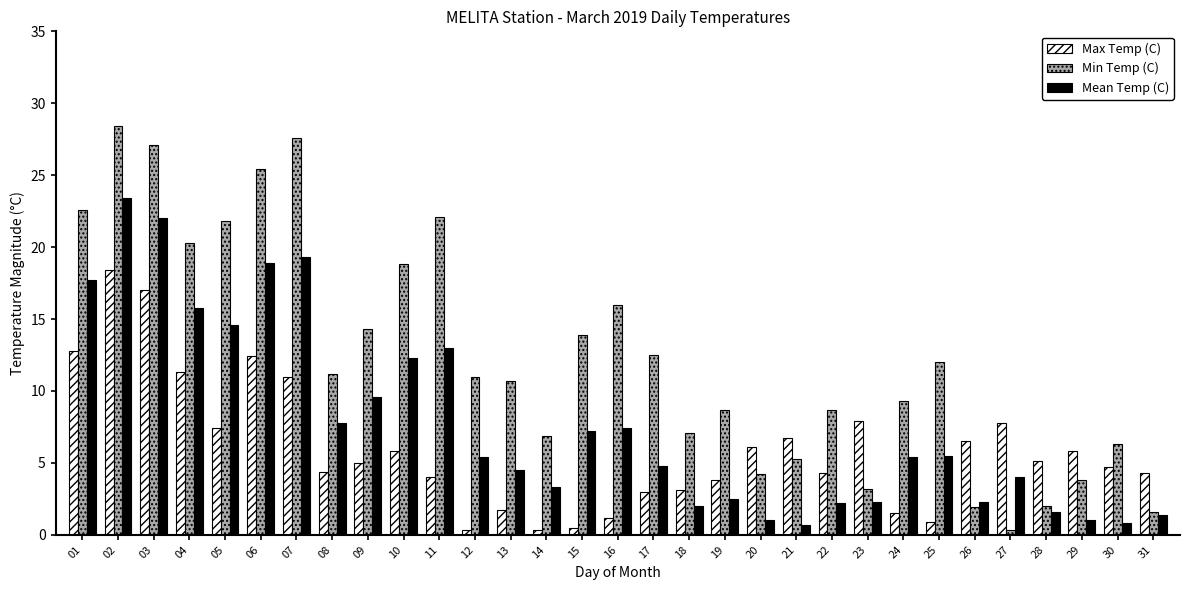

What is the value of the Min Temp (C) bar at the 28th from the left?

2.0